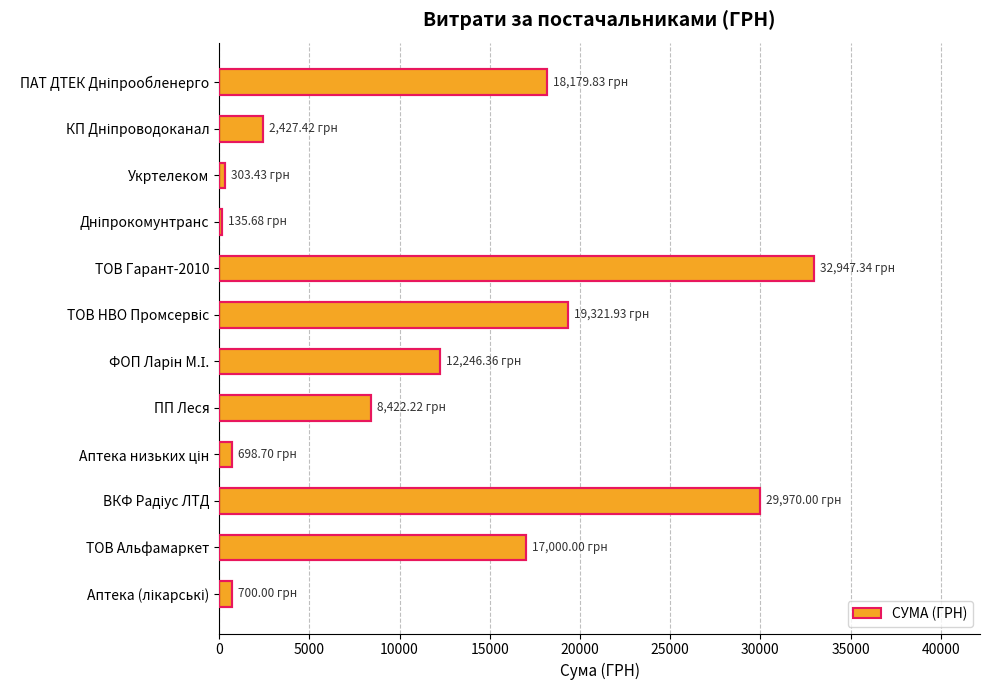

Where is the data nearest to the value 16541?

ТОВ Альфамаркет